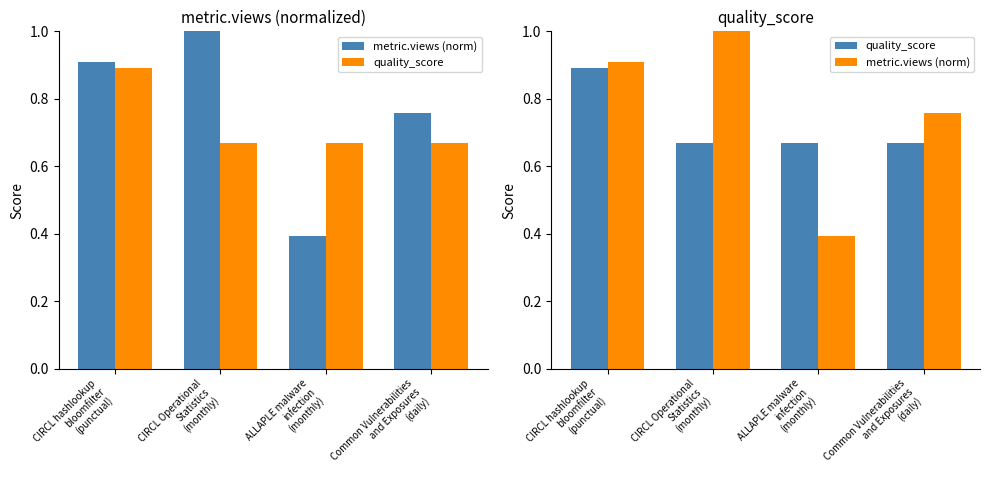

Is the value of metric.views (norm) at ALLAPLE malware
infection
(monthly) greater than the value of metric.views at ALLAPLE malware
infection
(monthly)?

No